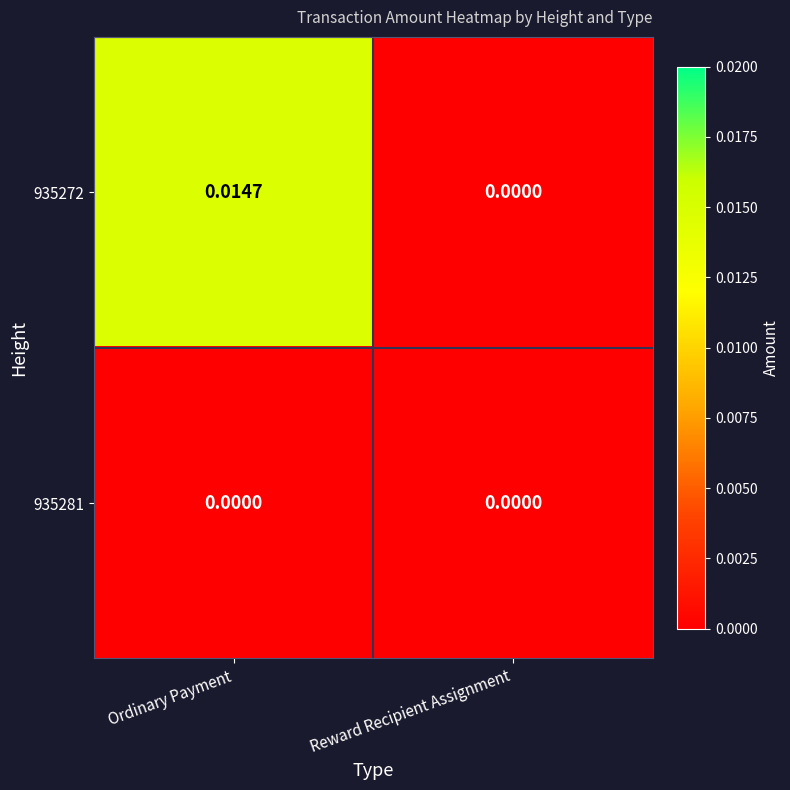

Rank the series by their maximum value, from lowest to highest.

935281, 935272